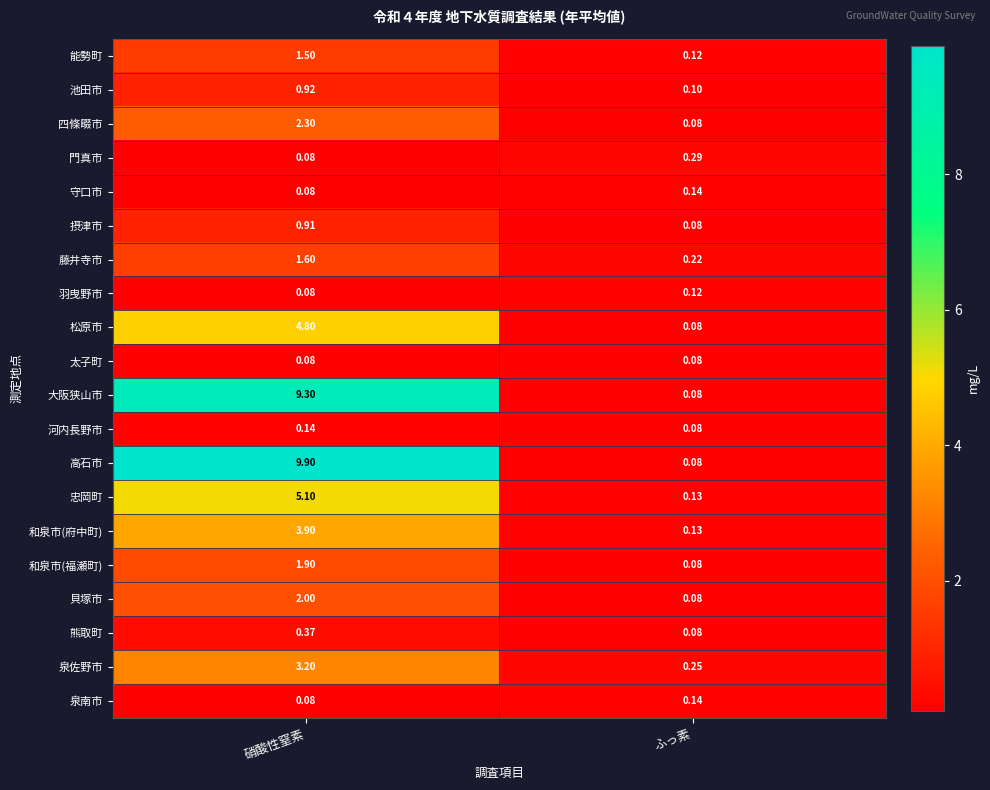

Is the value of 泉佐野市 at ふっ素 greater than the value of 太子町 at ふっ素?

Yes